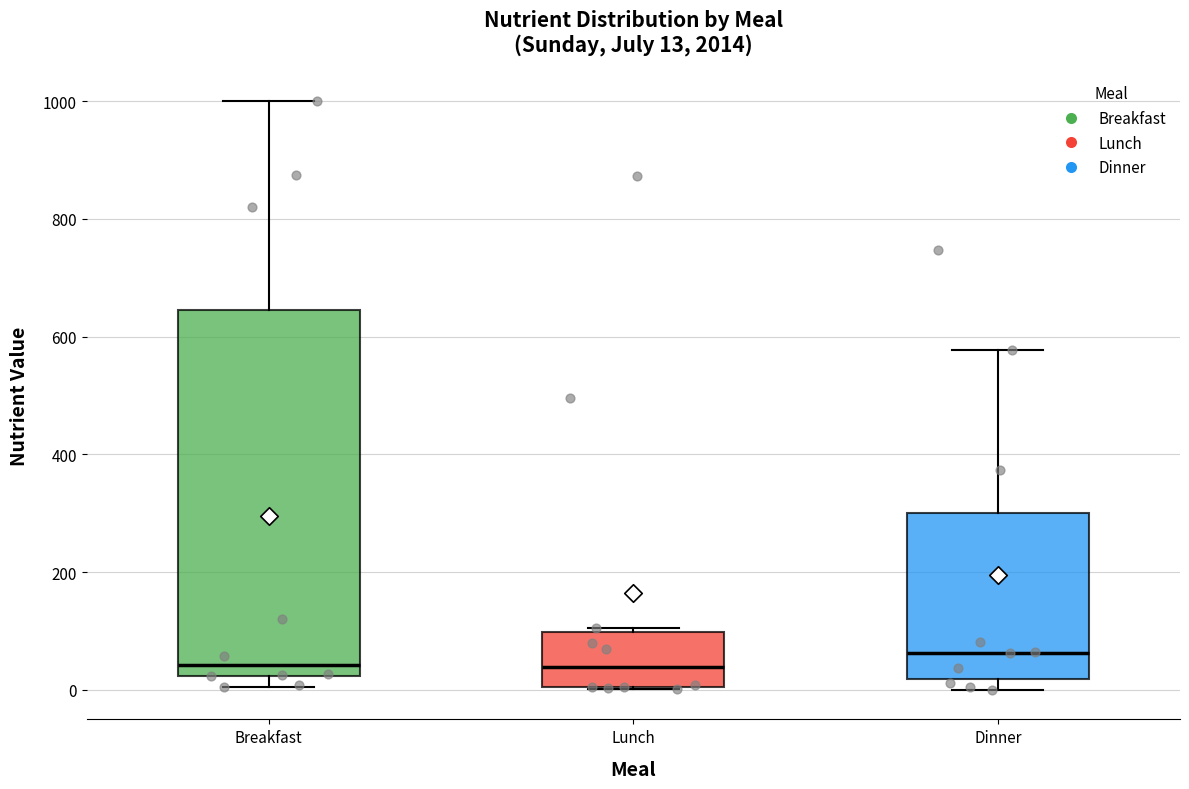

Which box is the tallest, from its lower edge to its upper edge?

Breakfast